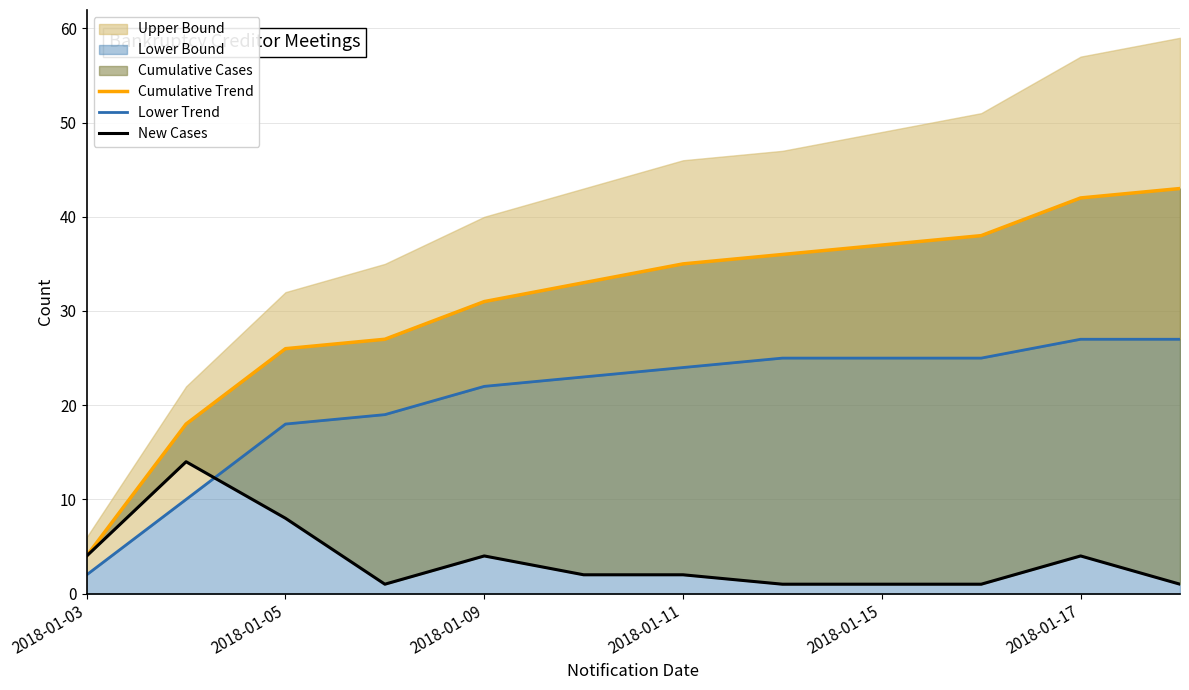

Reading left to right, extract all data points from this chart.

Cumulative Trend: 4	18	26	27	31	33	35	36	37	38	42	43
Lower Trend: 2	10	18	19	22	23	24	25	25	25	27	27
New Cases: 4	14	8	1	4	2	2	1	1	1	4	1